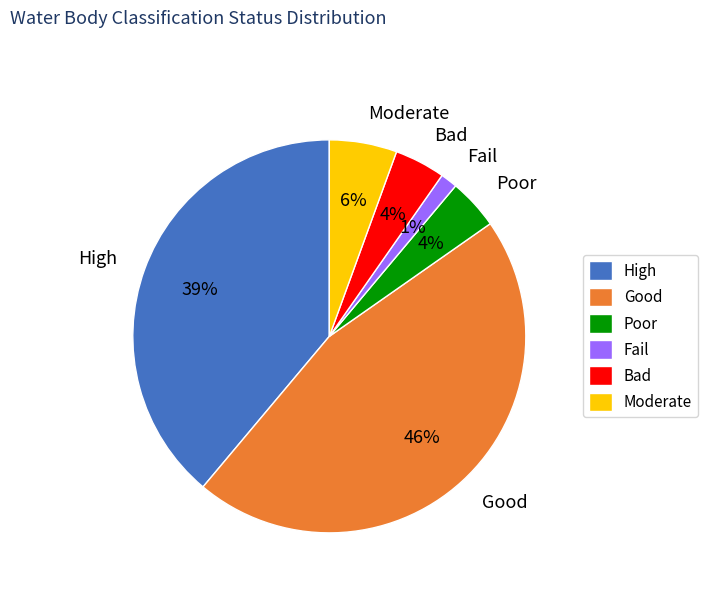

How many slices are in this pie chart?

6